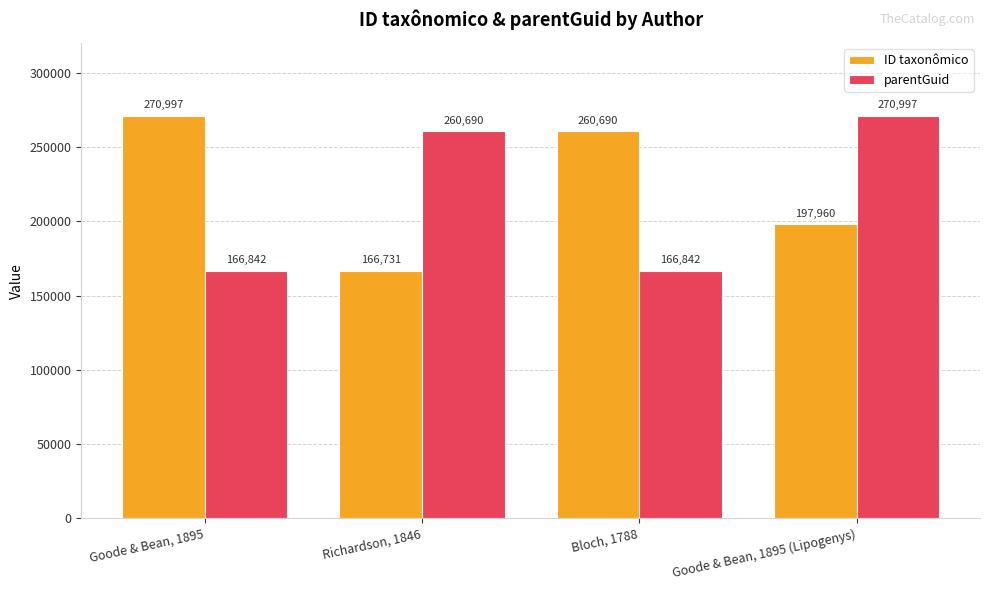

What is the label of the 1st bar from the right?

Goode & Bean, 1895 (Lipogenys)